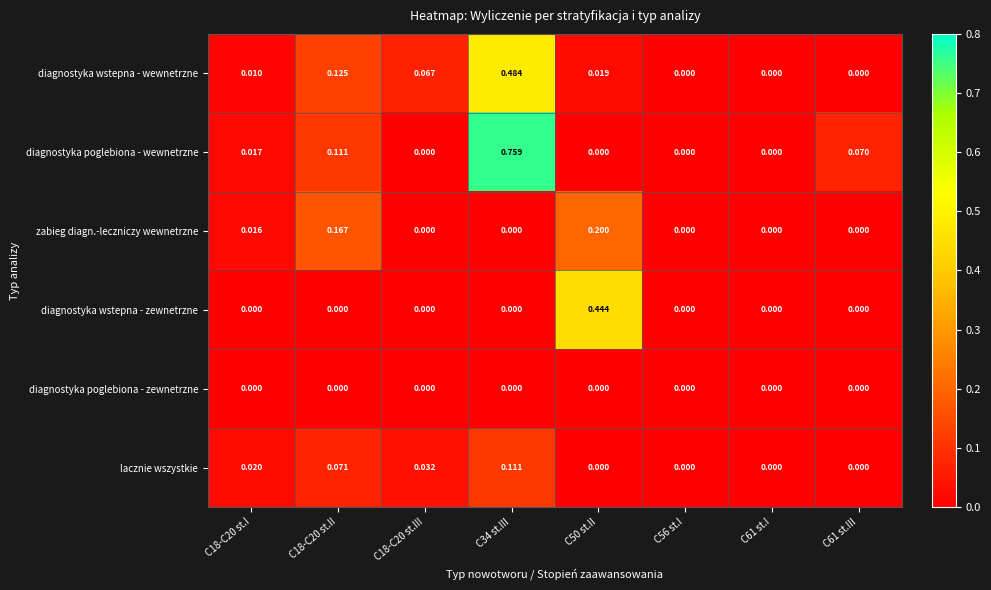

Between C18-C20 st.I and C18-C20 st.III, which series saw the biggest shift?

diagnostyka wstepna - wewnetrzne